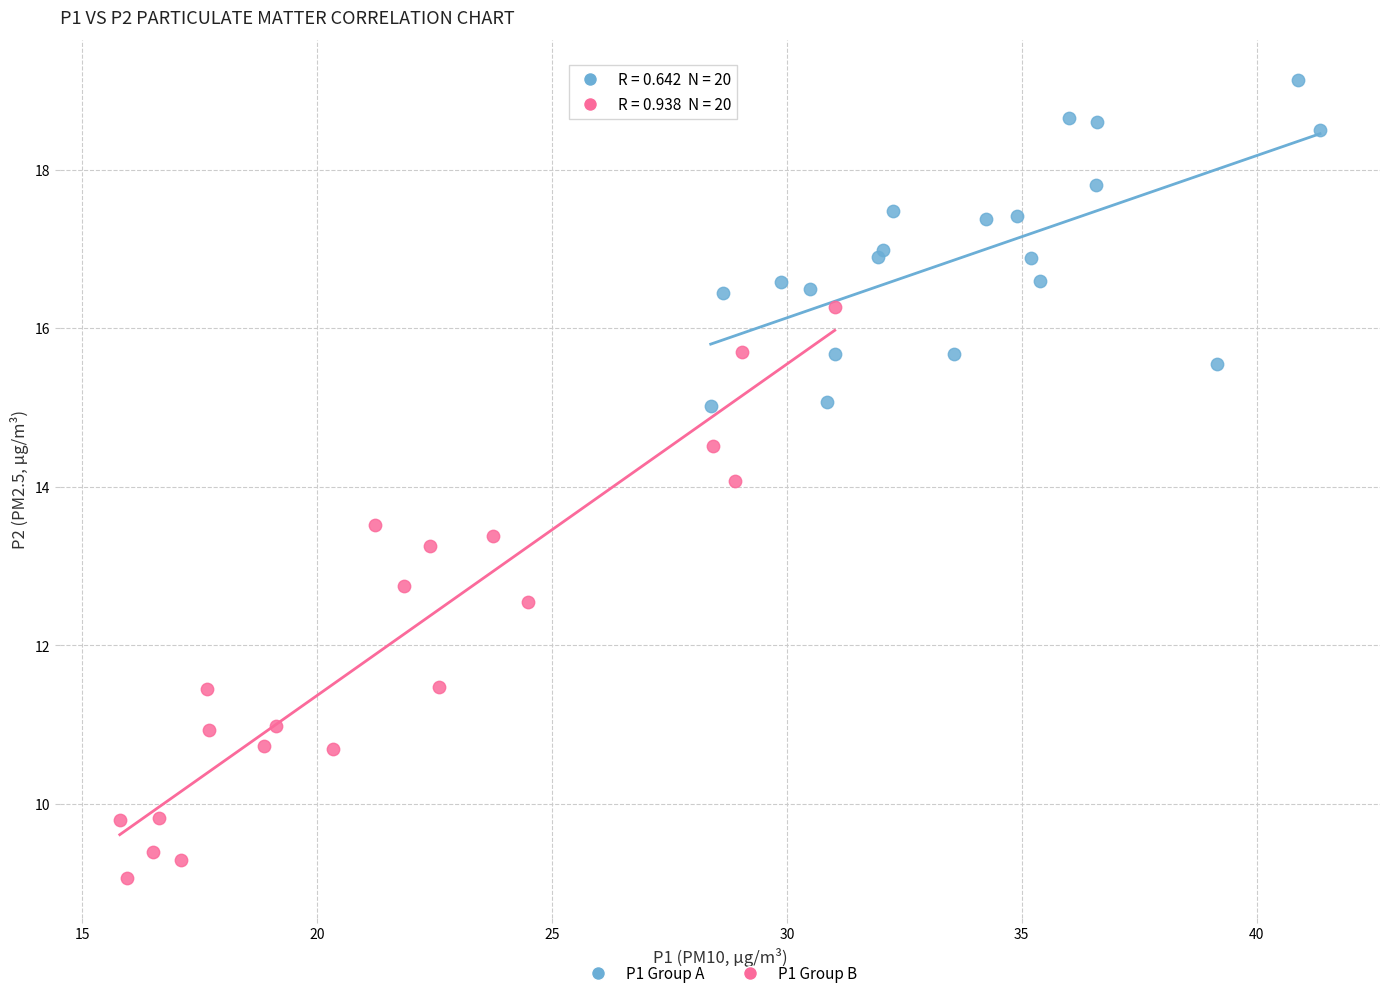

Which series has the widest spread of Y values?

P1 Group B